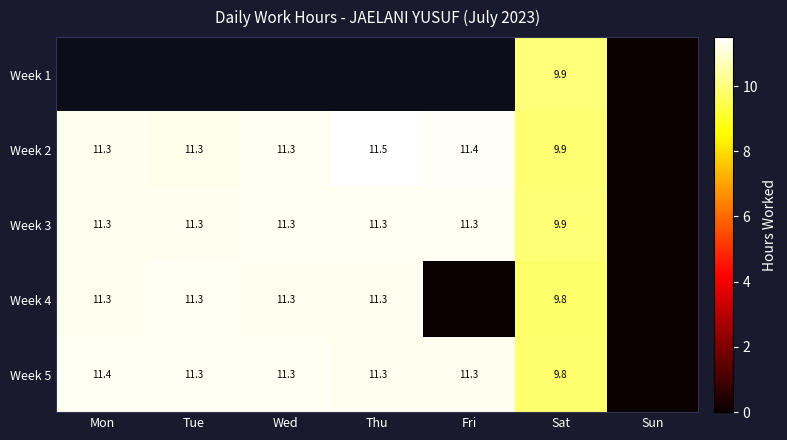

Is the value of Week 3 at Fri greater than the value of Week 2 at Thu?

No